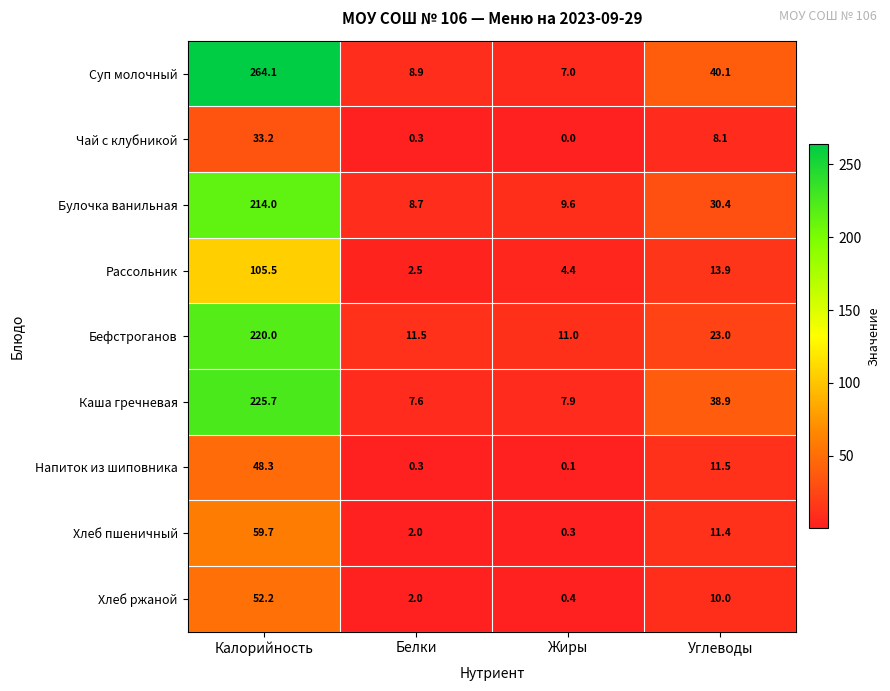

What is the total value across all series at Жиры?

40.7